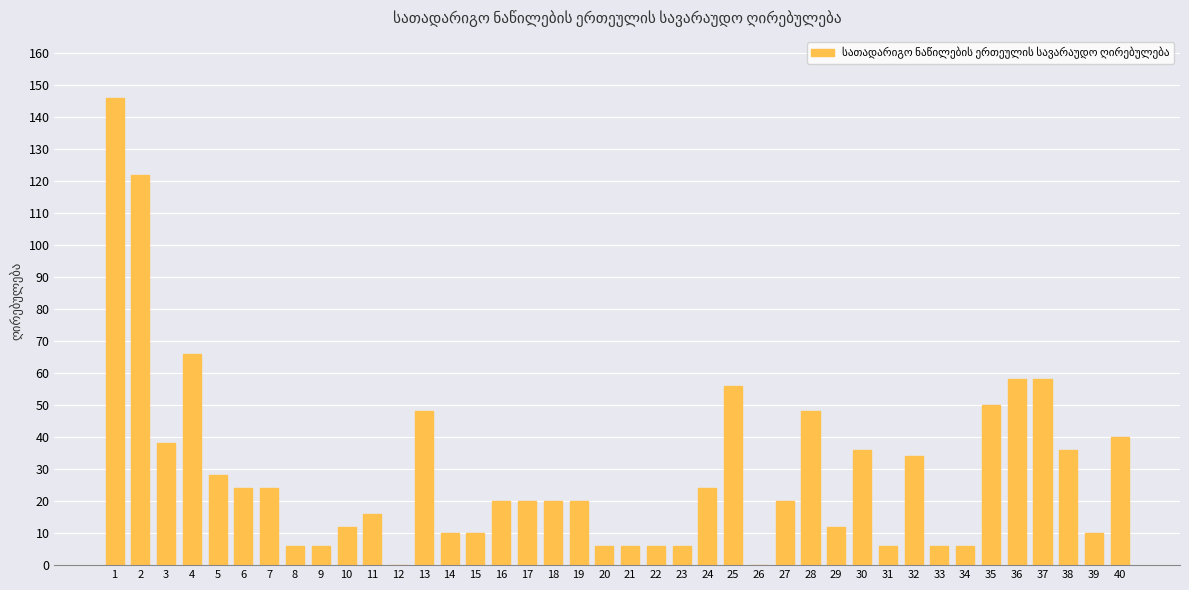

What is the sum of all values?

1160